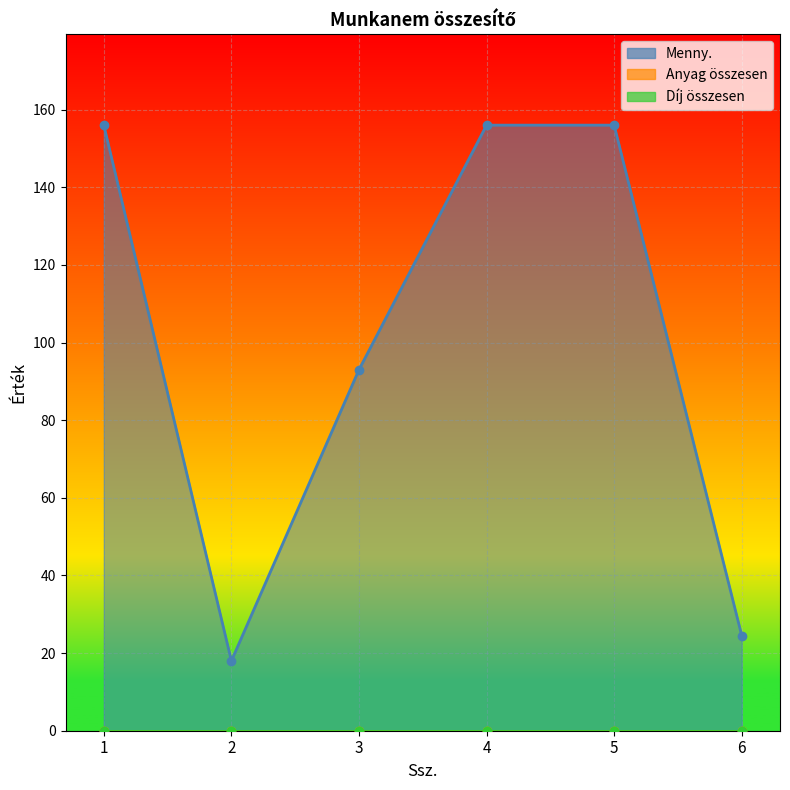

Reading left to right, extract all data points from this chart.

Menny.: 156.0	18.0	93.0	156.0	156.0	24.5
Anyag összesen: 0.0	0.0	0.0	0.0	0.0	0.0
Díj összesen: 0.0	0.0	0.0	0.0	0.0	0.0